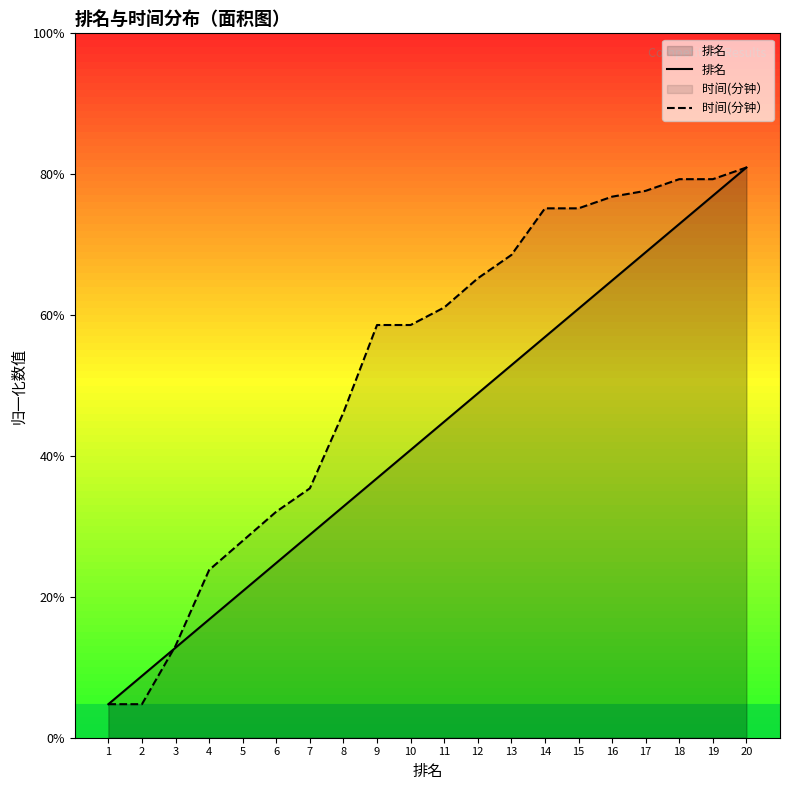

What is the spread (max minus min) of values at 19?

2.5